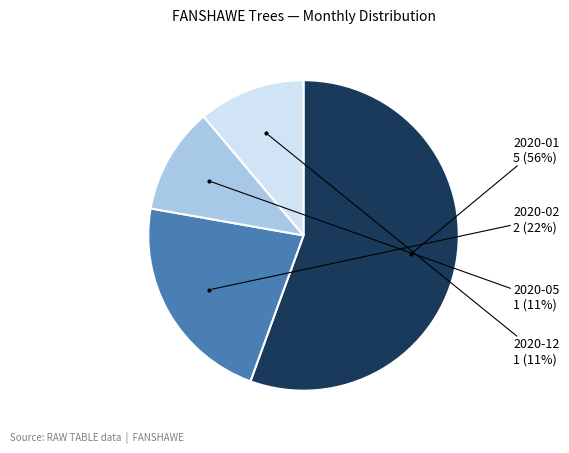

To the nearest percent, what portion does 2020-02 represent?

22%